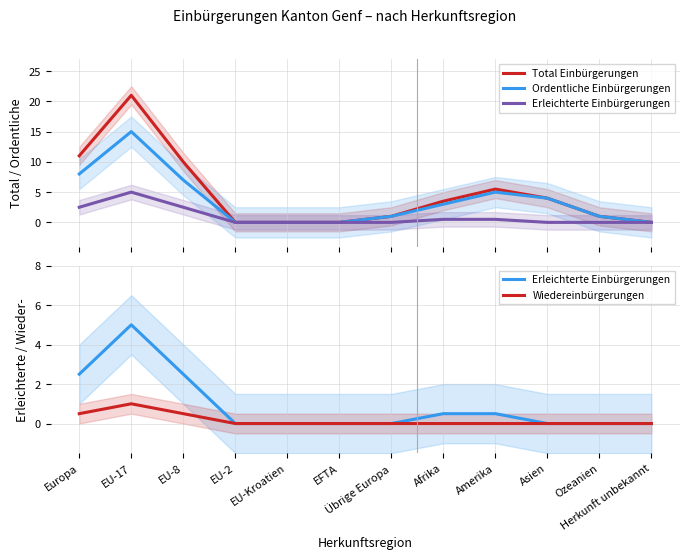

At which label is Erleichterte Einbürgerungen closest to 2?

Europa